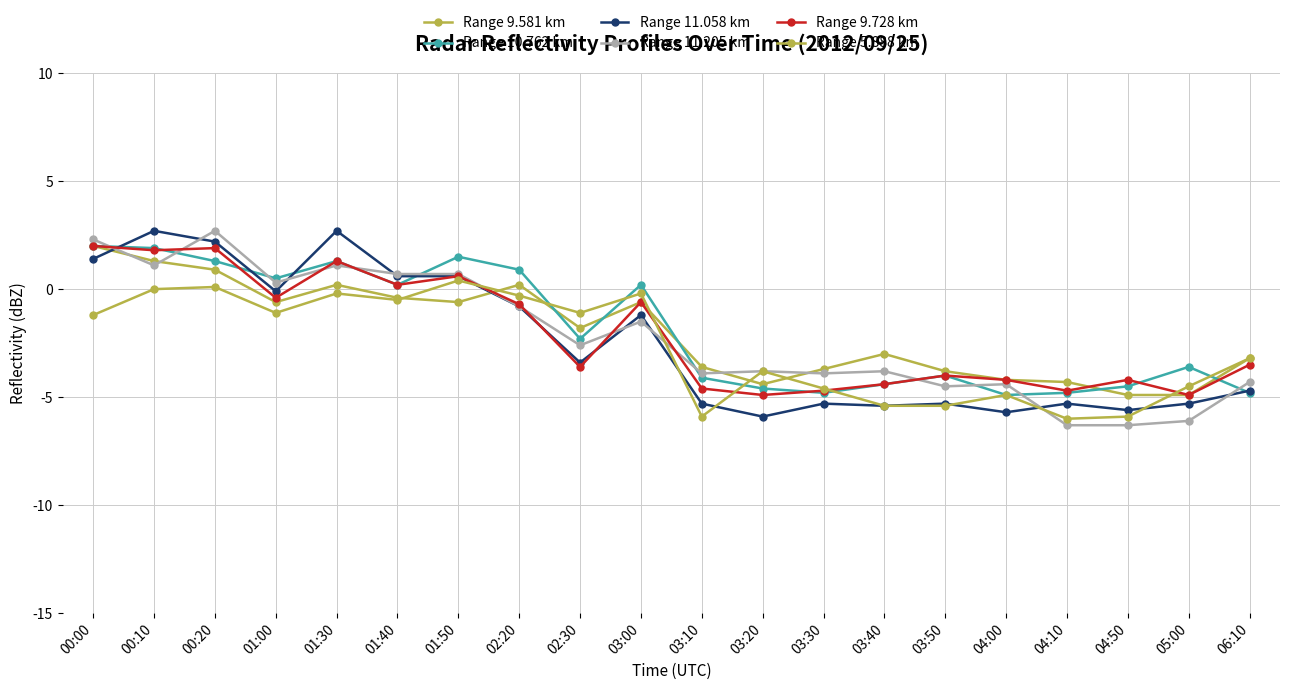

True or false: Range 5.888 km has a value of -5.9 at 03:10.

True